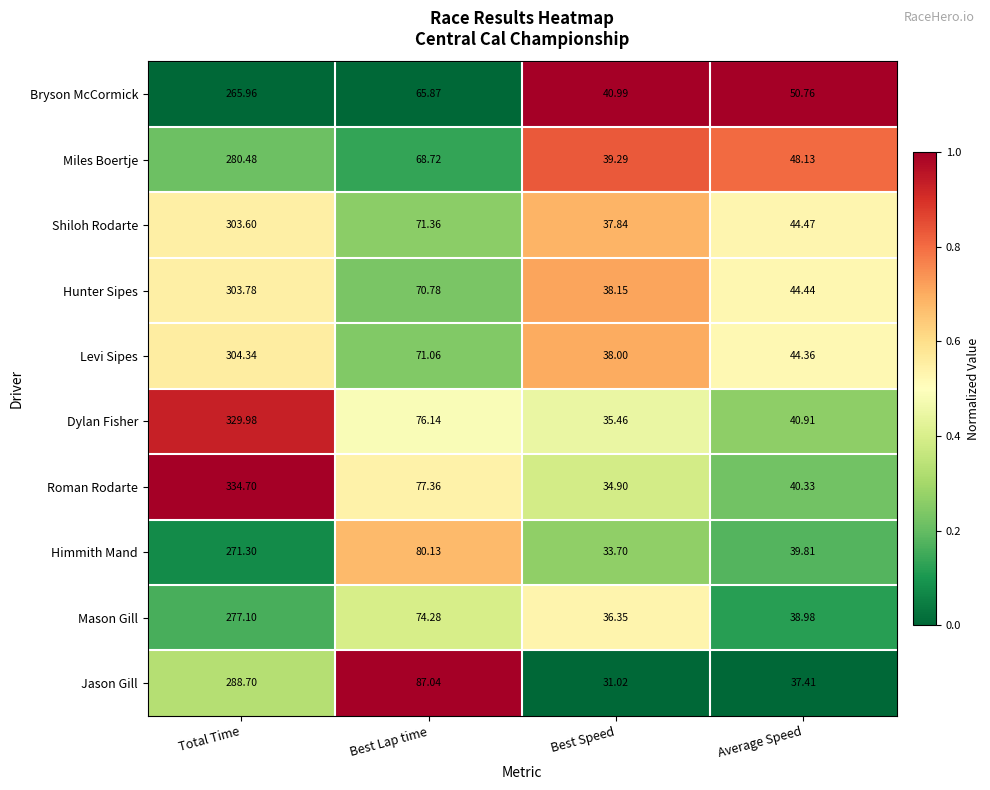

Where is Roman Rodarte nearest to the value 184?

Best Lap time